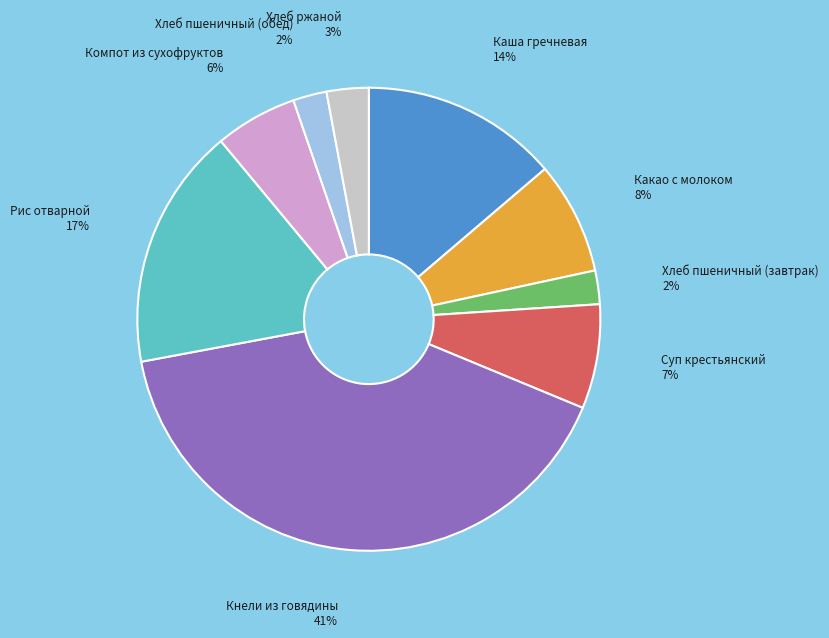

To the nearest percent, what is the average slice percentage?

11%